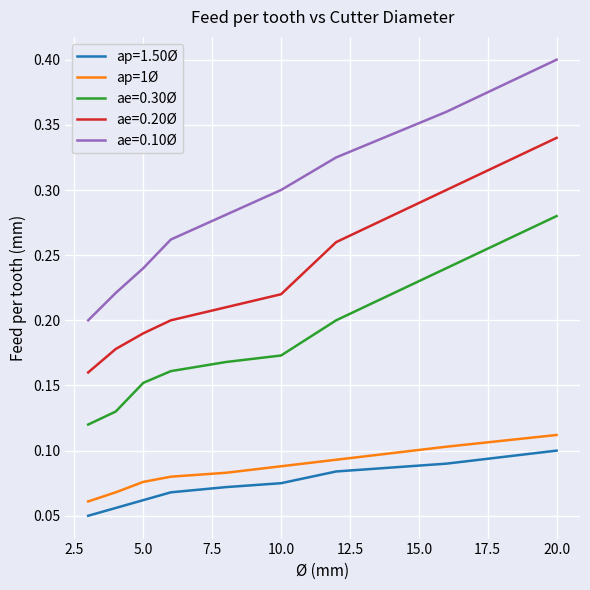

Which series has the widest spread of values?

ae=0.10Ø